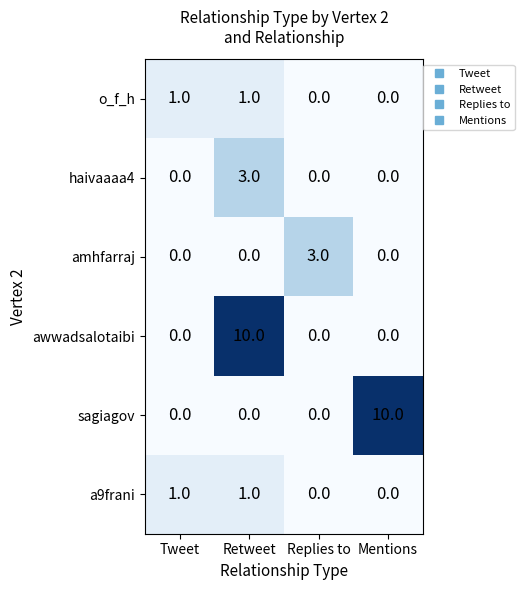

Reading left to right, list all the values displayed in this chart.

o_f_h: Tweet=1	Retweet=1	Replies to=0	Mentions=0
haivaaaa4: Tweet=0	Retweet=3	Replies to=0	Mentions=0
amhfarraj: Tweet=0	Retweet=0	Replies to=3	Mentions=0
awwadsalotaibi: Tweet=0	Retweet=10	Replies to=0	Mentions=0
sagiagov: Tweet=0	Retweet=0	Replies to=0	Mentions=10
a9frani: Tweet=1	Retweet=1	Replies to=0	Mentions=0